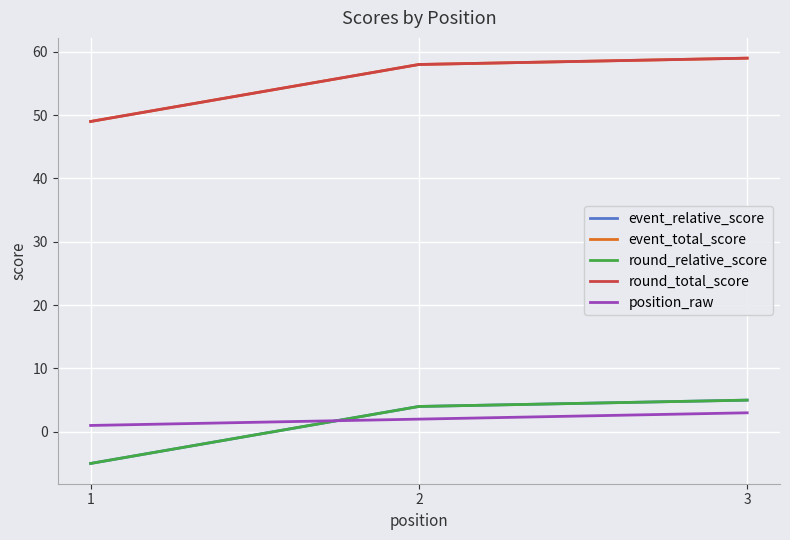

Does the chart have visible grid lines?

Yes